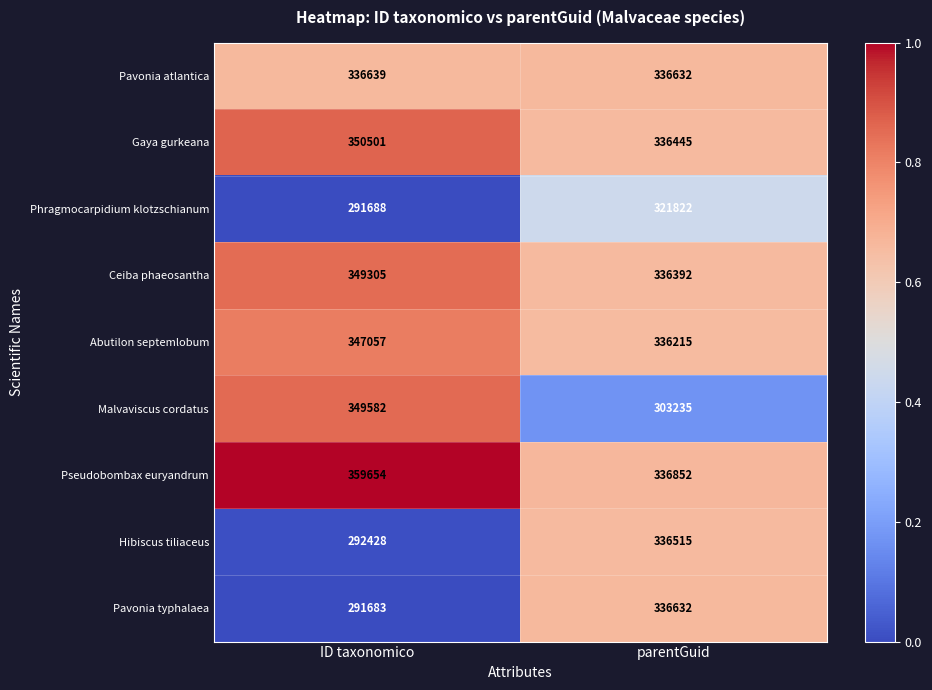

What is the difference between the highest and lowest values at parentGuid?

33617